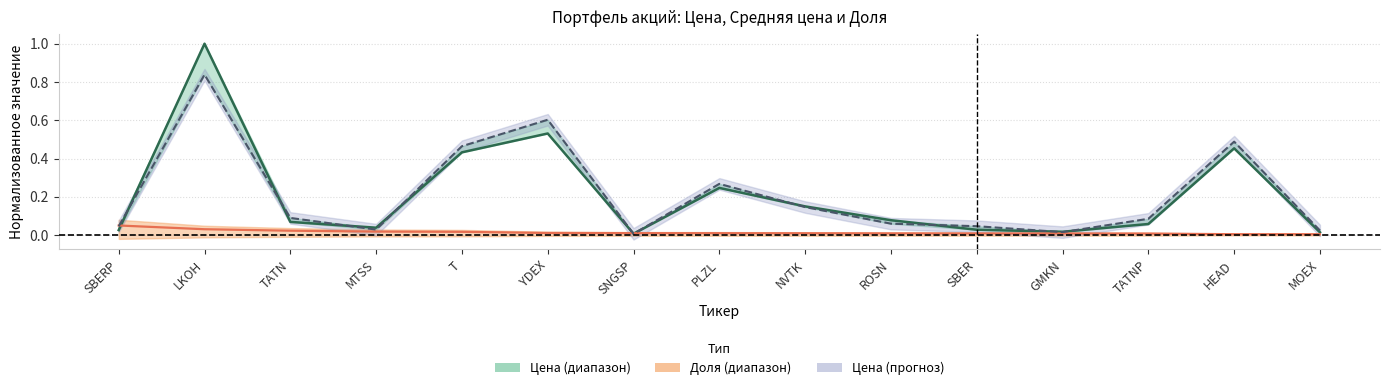

Which series has the widest spread of values?

Средняя цена